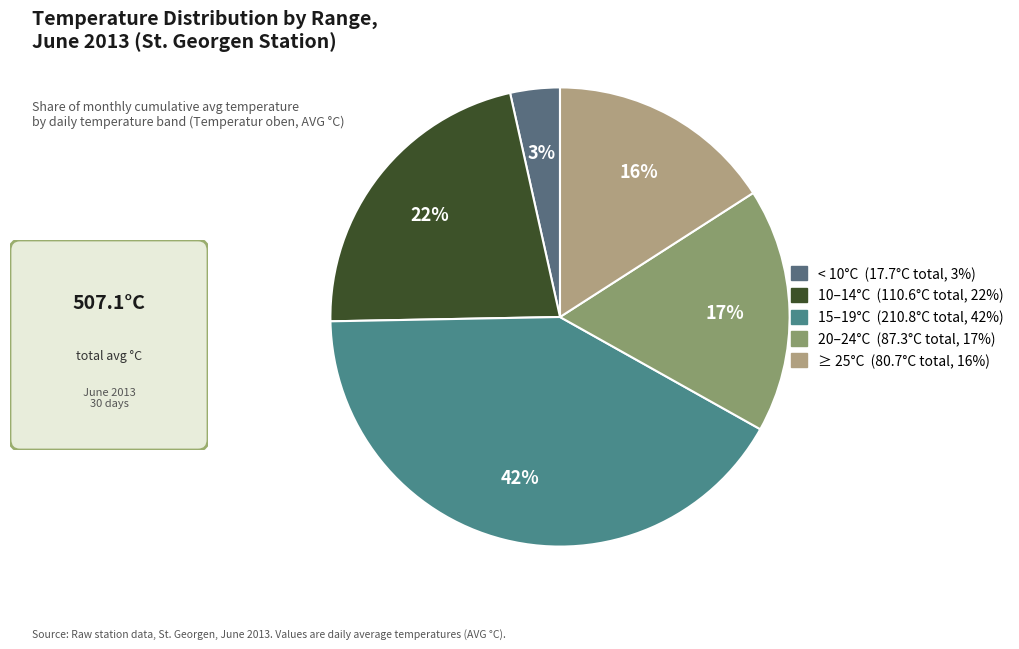

How many slices are in this pie chart?

5